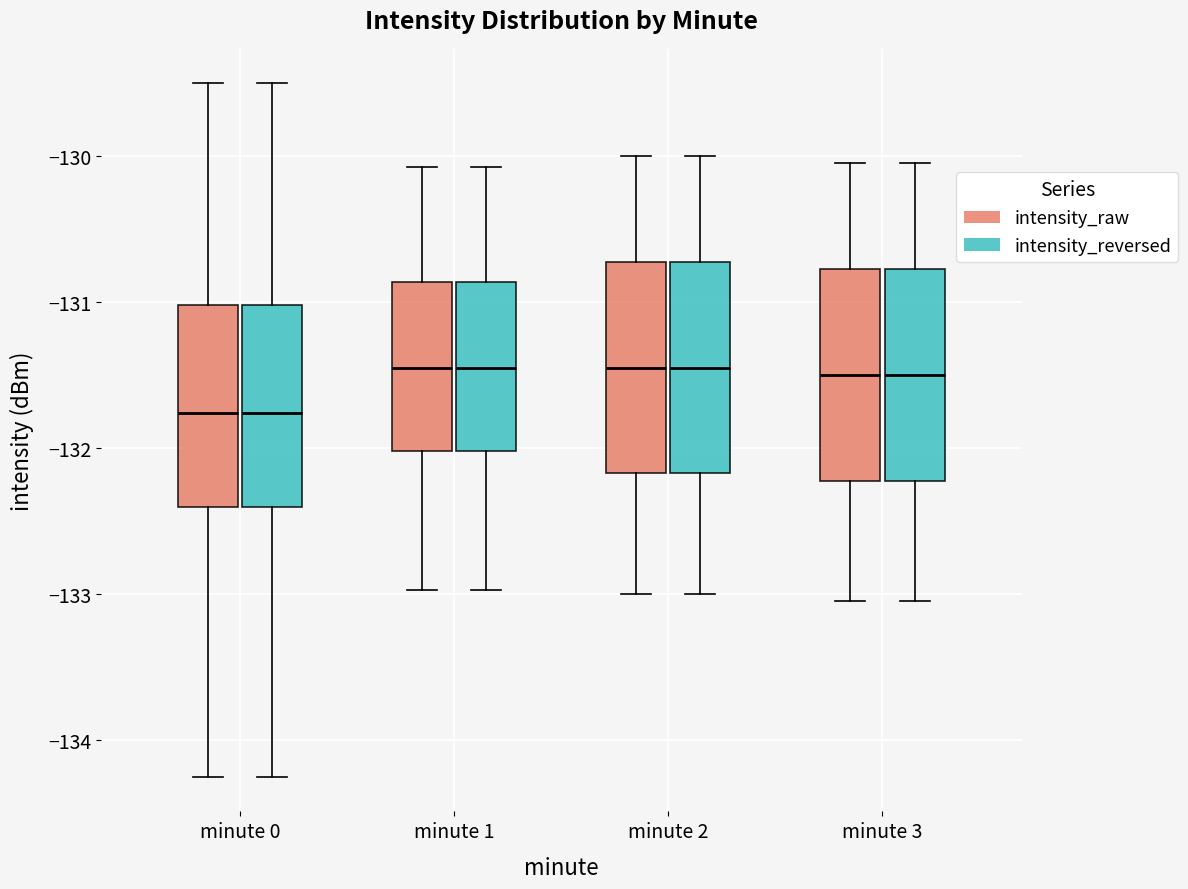

Where does the median line of the box for minute 3 (intensity_raw) sit on the y-axis? The values are not printed on the chart, so give them approximately, as read against the axis.

-131.5